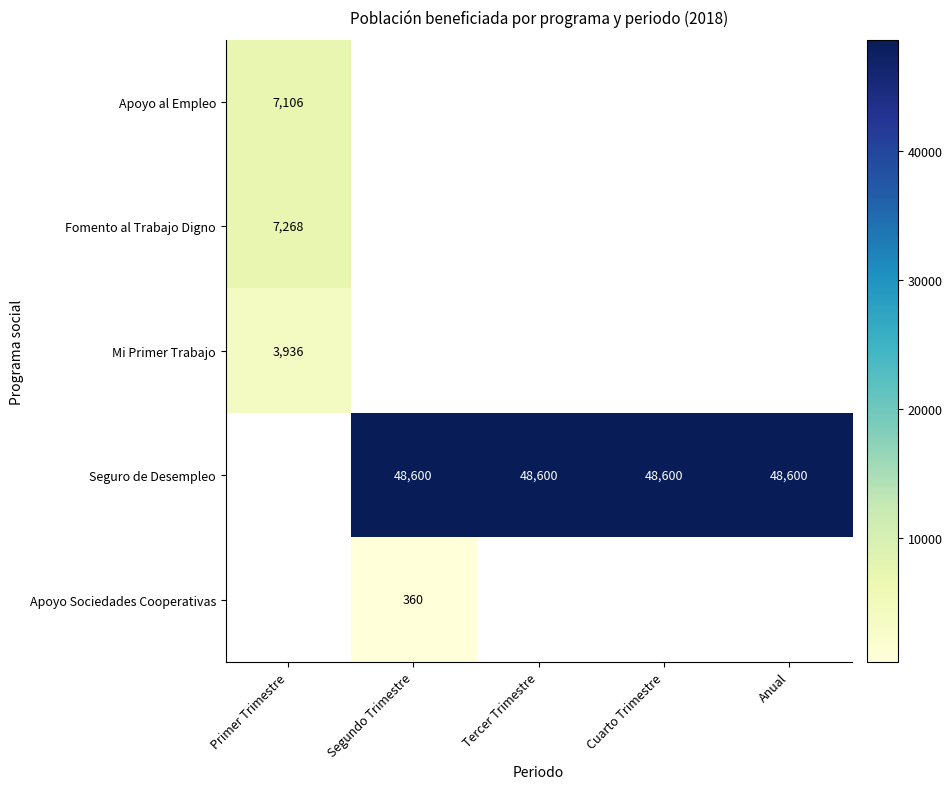

Which label corresponds to the largest value in the chart?

Segundo Trimestre